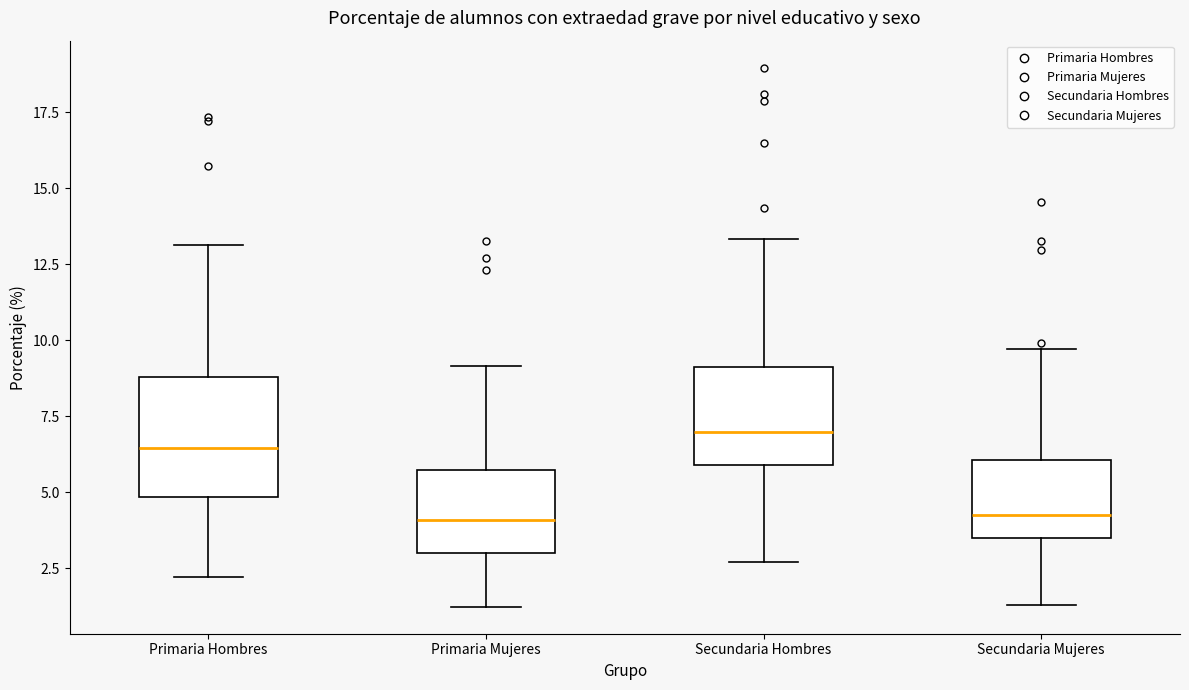

Reading left to right, transcribe this box plot: for each box, give where its median line is, the range the box spans, and where its two whiskers end, as read against the y-axis. The values are not printed on the chart, so give them approximately, as read against the axis.

Primaria Hombres: median 6.5, box 5.0 to 9.0, whiskers 2.0 to 13.0
Primaria Mujeres: median 4.0, box 3.0 to 5.5, whiskers 1.0 to 9.0
Secundaria Hombres: median 7.0, box 6.0 to 9.0, whiskers 2.5 to 13.5
Secundaria Mujeres: median 4.5, box 3.5 to 6.0, whiskers 1.5 to 9.5